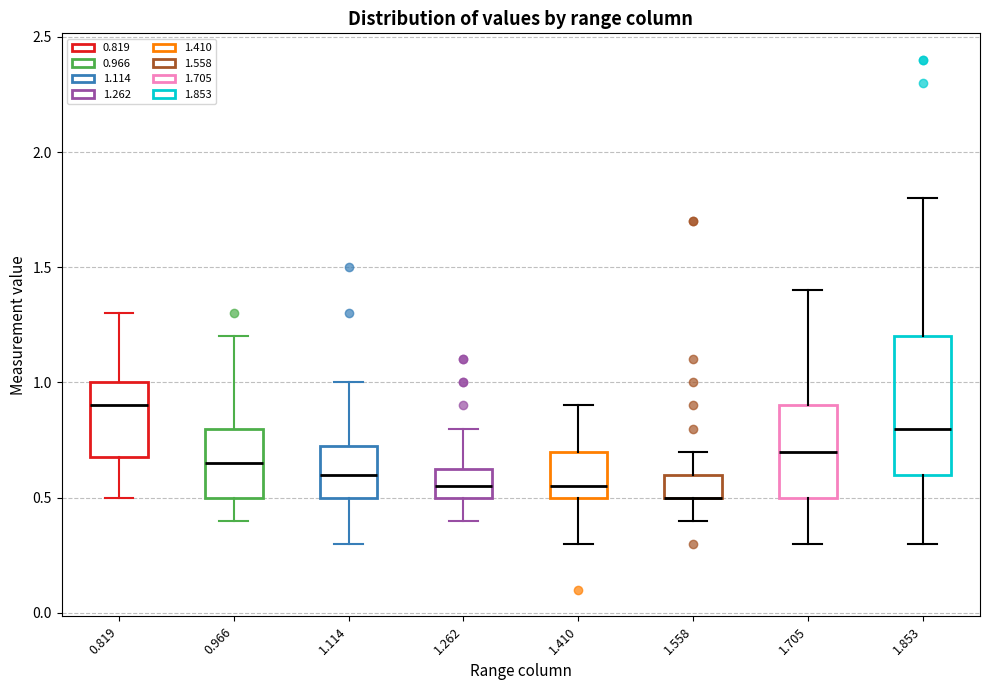

Comparing the boxes themselves (not the whiskers), which one is the tallest?

1.853